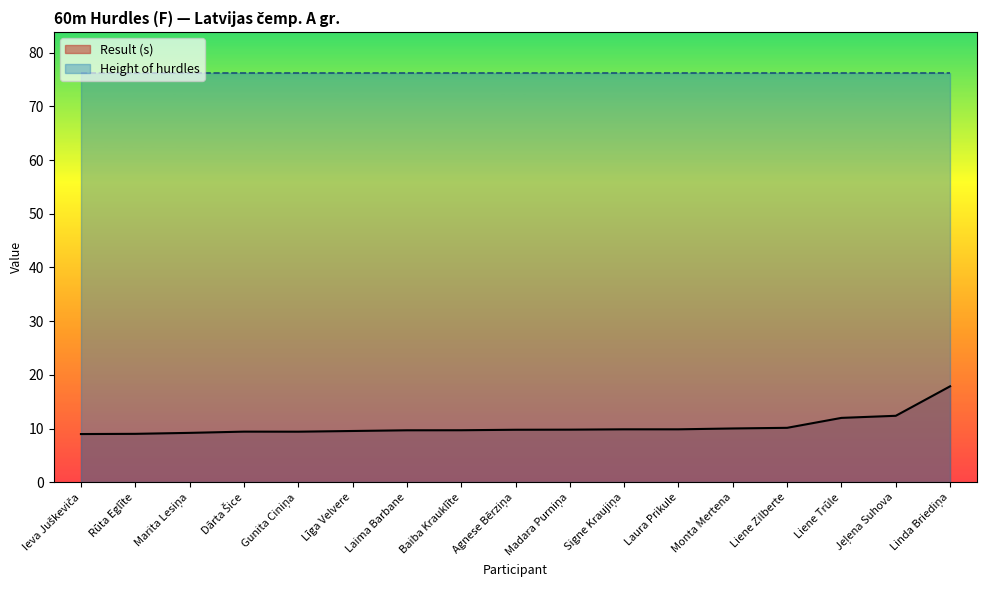

How many data points are less than 9?

1